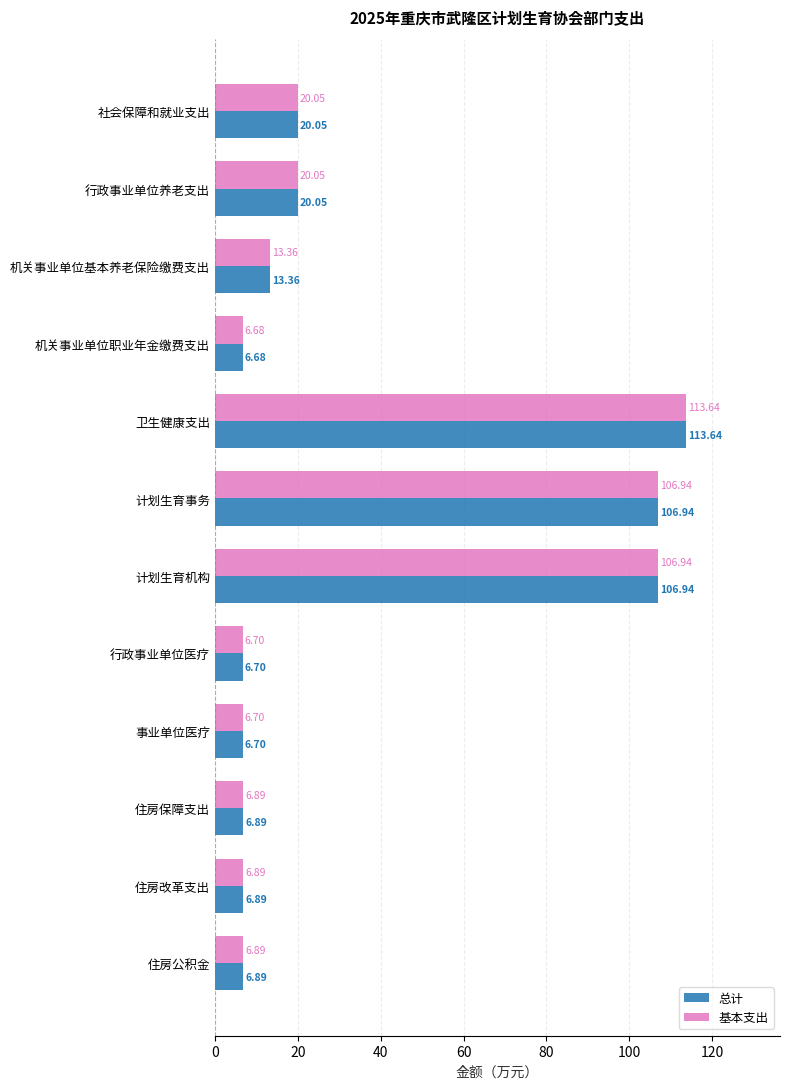

What is the sum of all 基本支出 values?

421.7